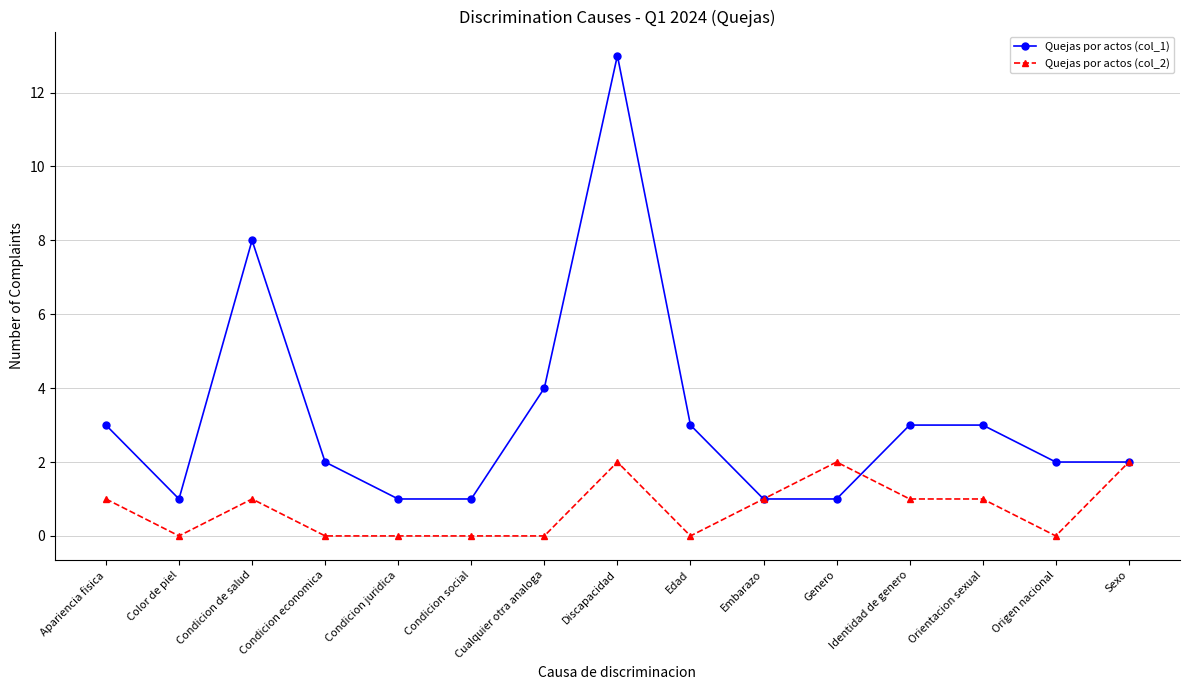

Which category has the highest value across all series?

Discapacidad